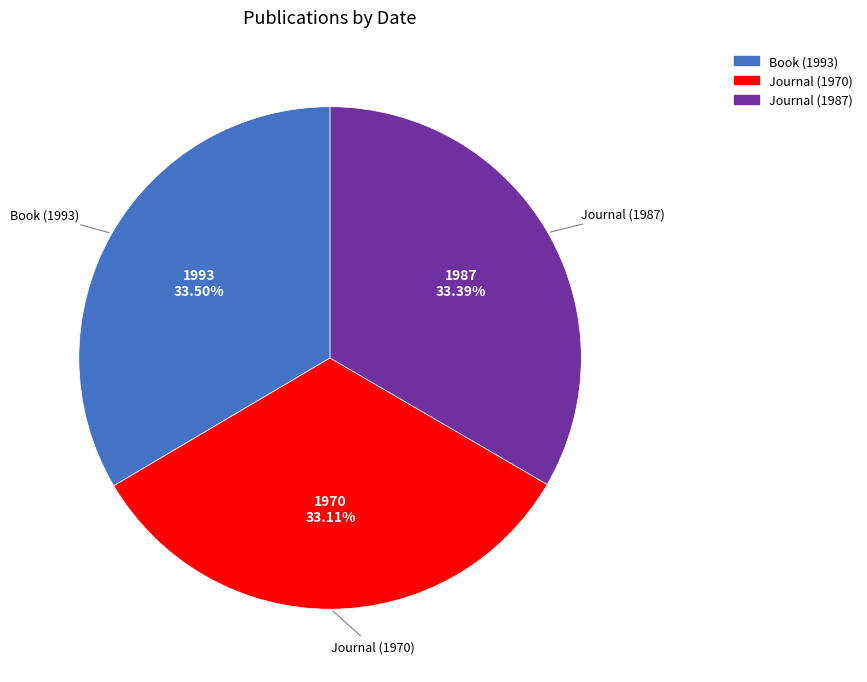

Is there a majority slice in this chart?

No